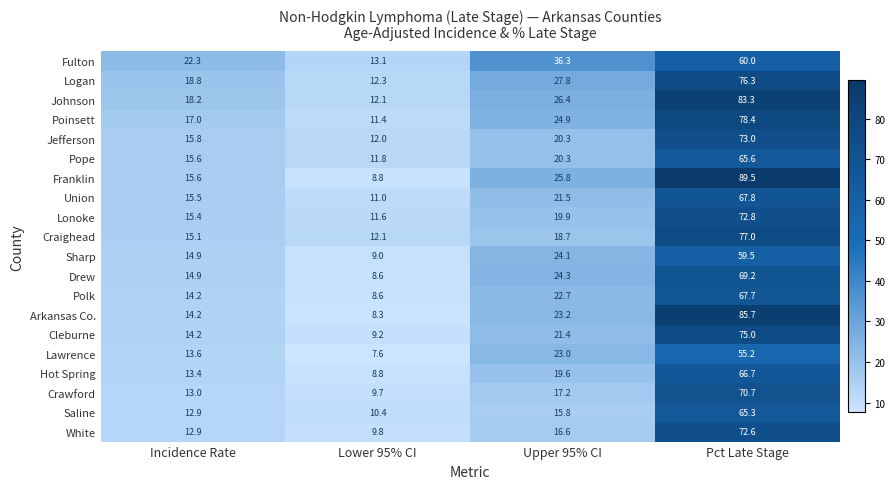

What is the difference between the second highest and second lowest values in the Jefferson series?

4.5